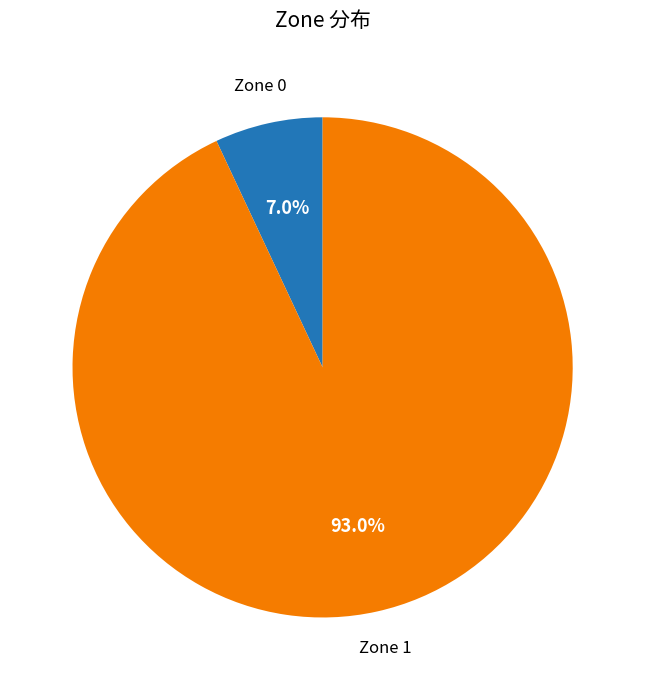

To the nearest percent, what is the difference between the largest and smallest slice percentages?

86%